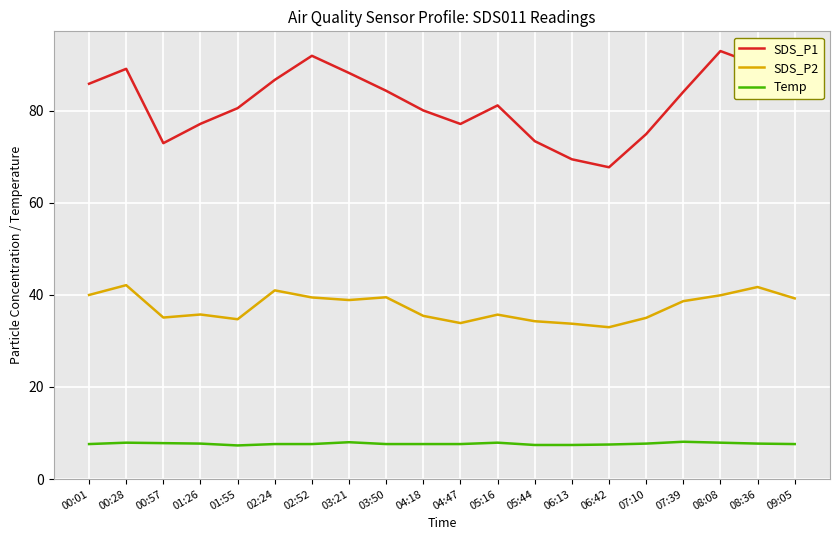

What is the minimum value shown in the chart?

7.3